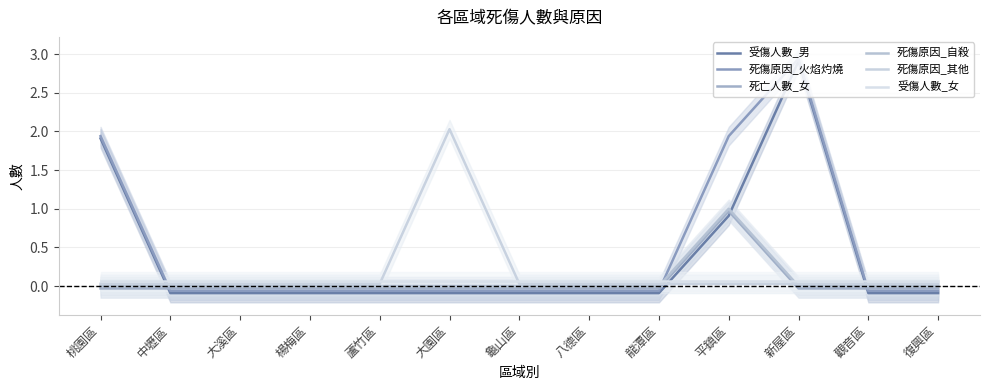

How many data points does each series have?

13